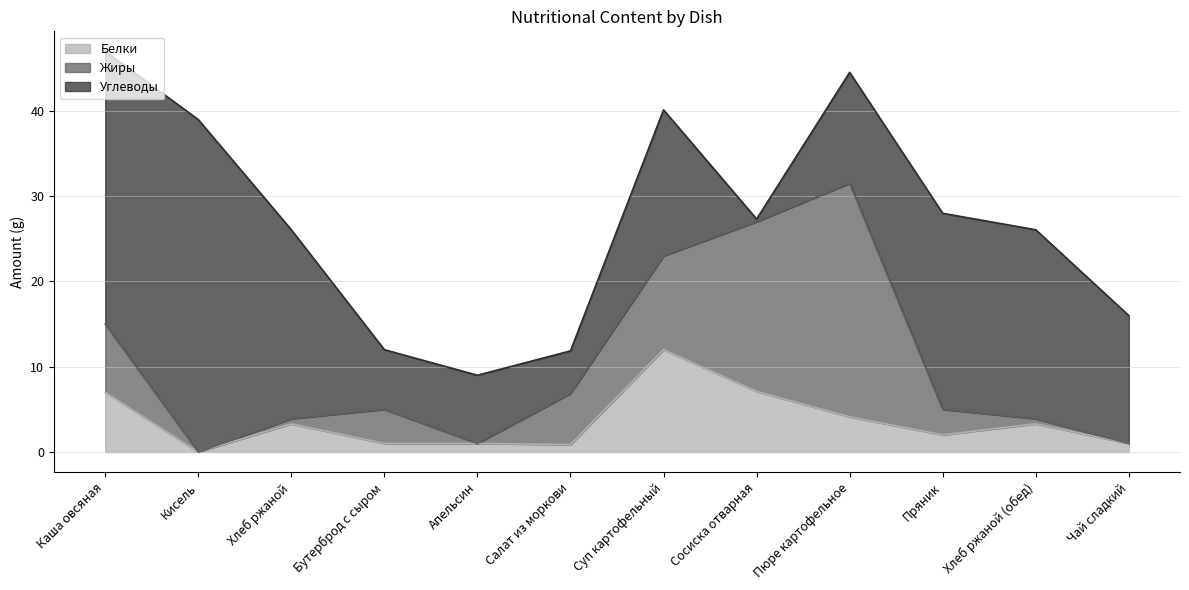

After their last crossing, which series has the higher values: Жиры or Углеводы?

Углеводы